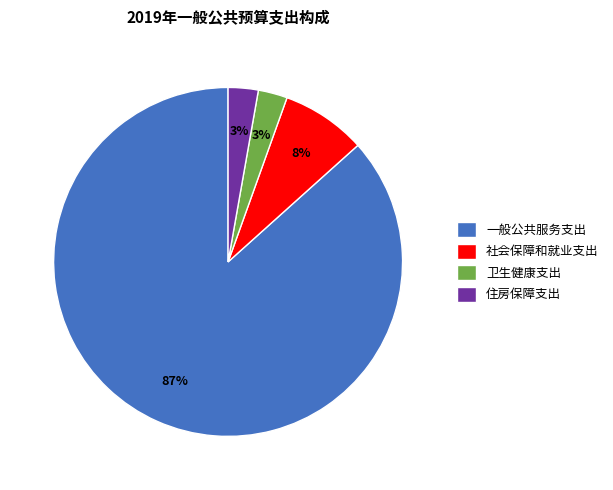

What is the majority slice?

一般公共服务支出